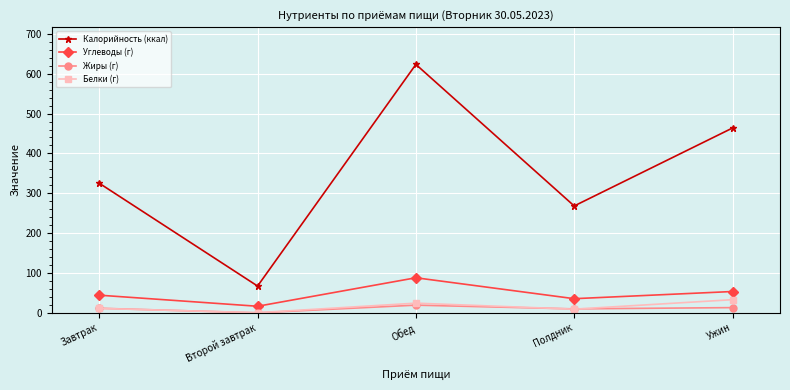

How many distinct data groups are displayed?

4